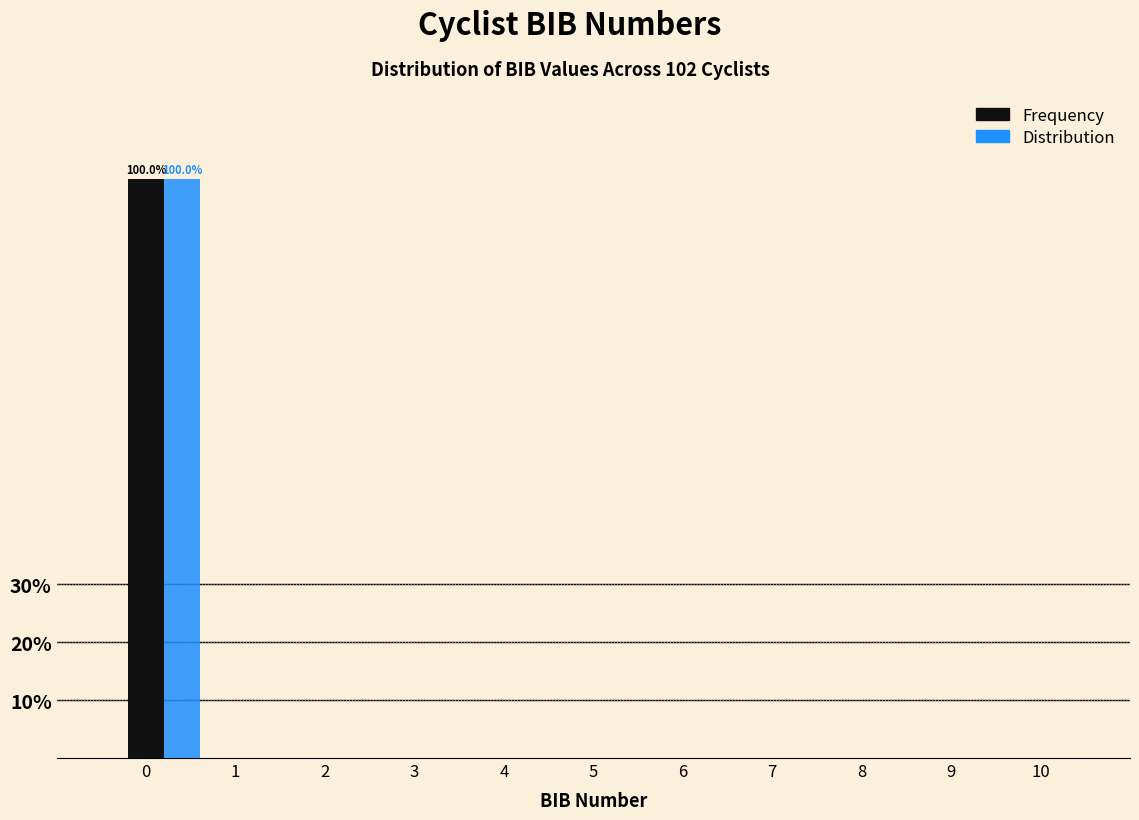

True or false: Frequency has a value of 57 at 9.

False